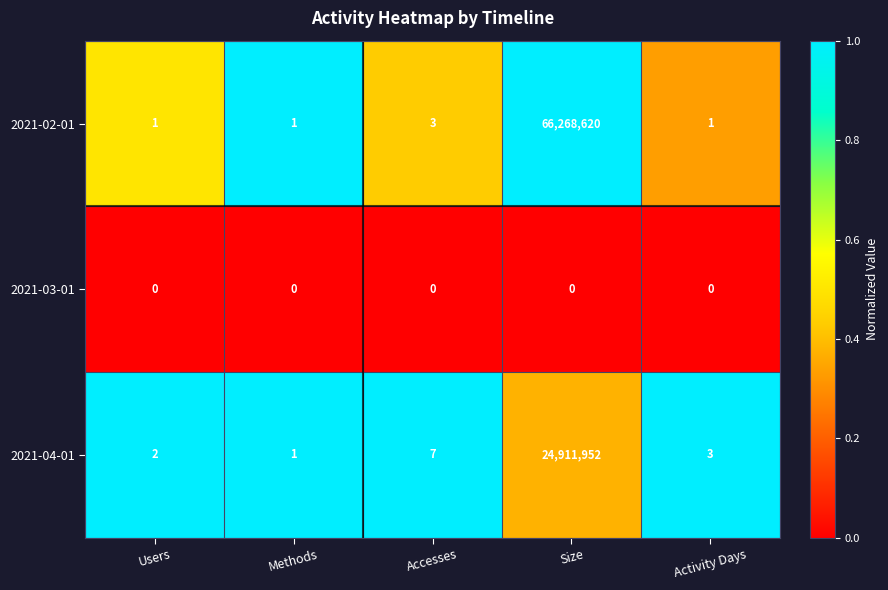

What is the difference between the highest and lowest values at Activity Days?

3